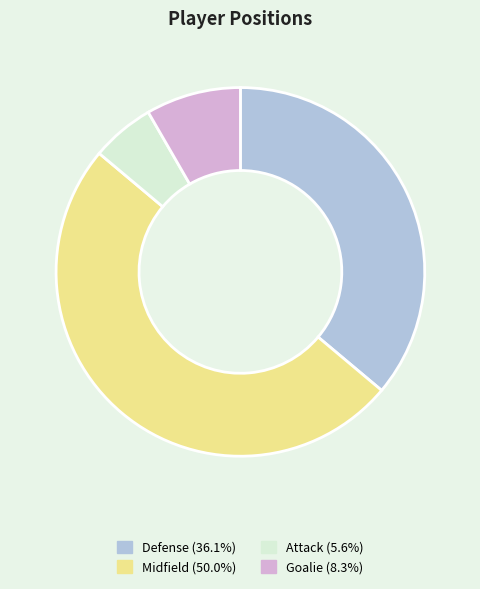

What is the largest slice in the pie chart?

Midfield